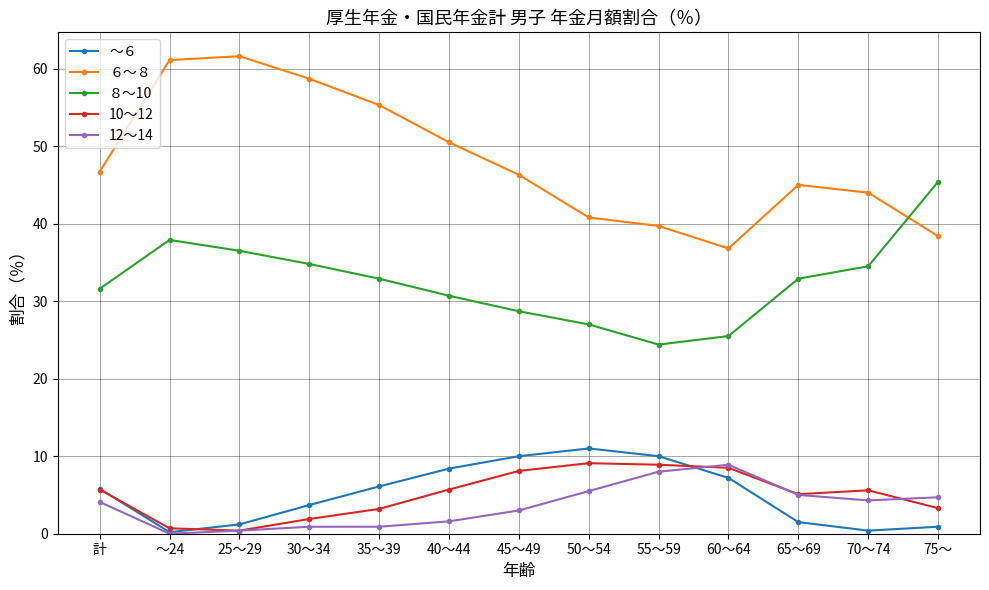

What is the sum of the ６～８ values at 30～34 and 60～64?

95.5